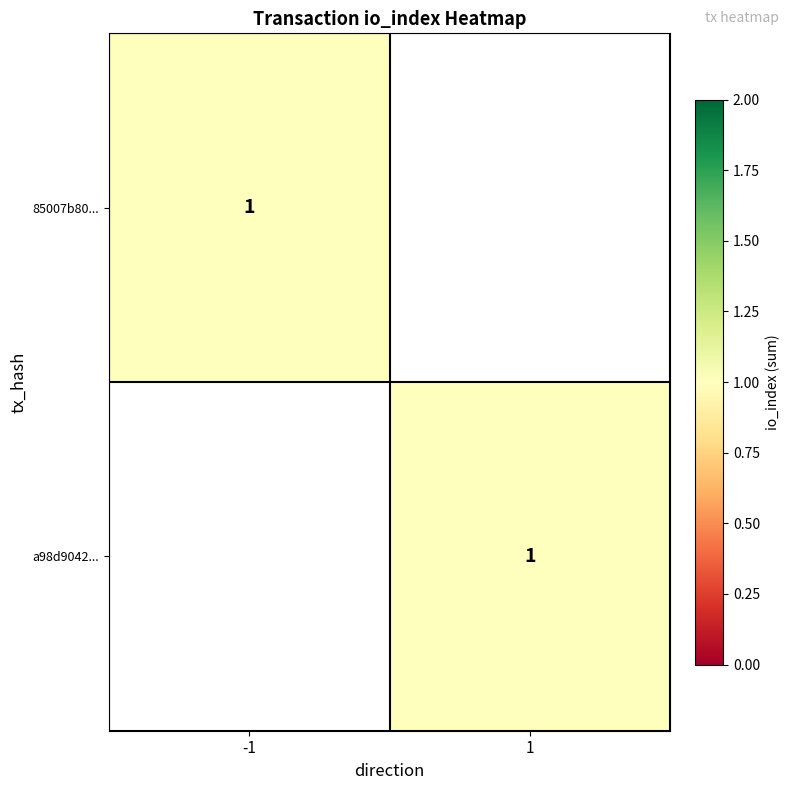

True or false: a98d90422659c99e13bbba805b14021f0db4e1d has a value of 0 at 0.

False